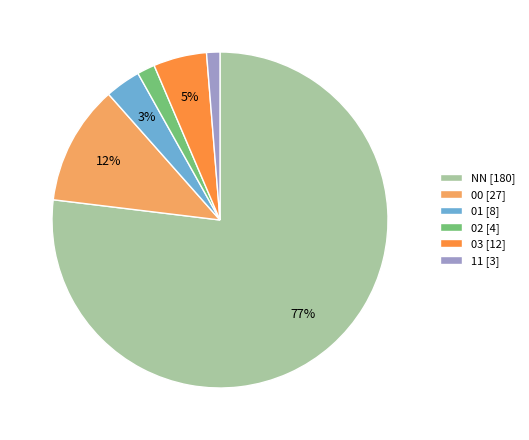

Approximately how many times larger is the value at 03 compared to 00?

0.4